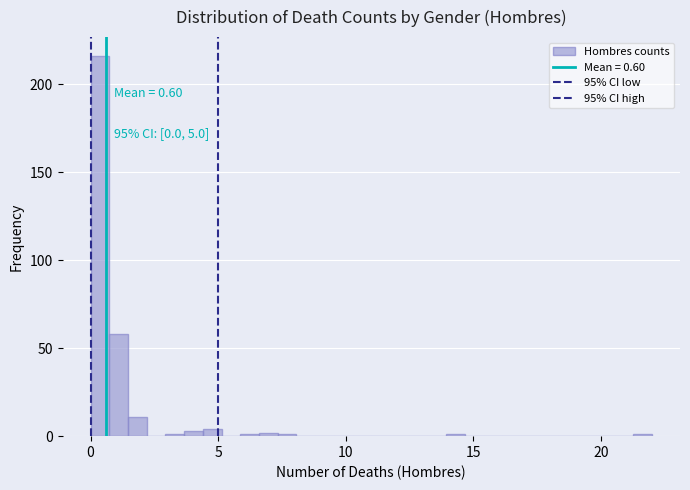

Read against the x-axis, roughly where is the centre of the tallest bar?

0.5